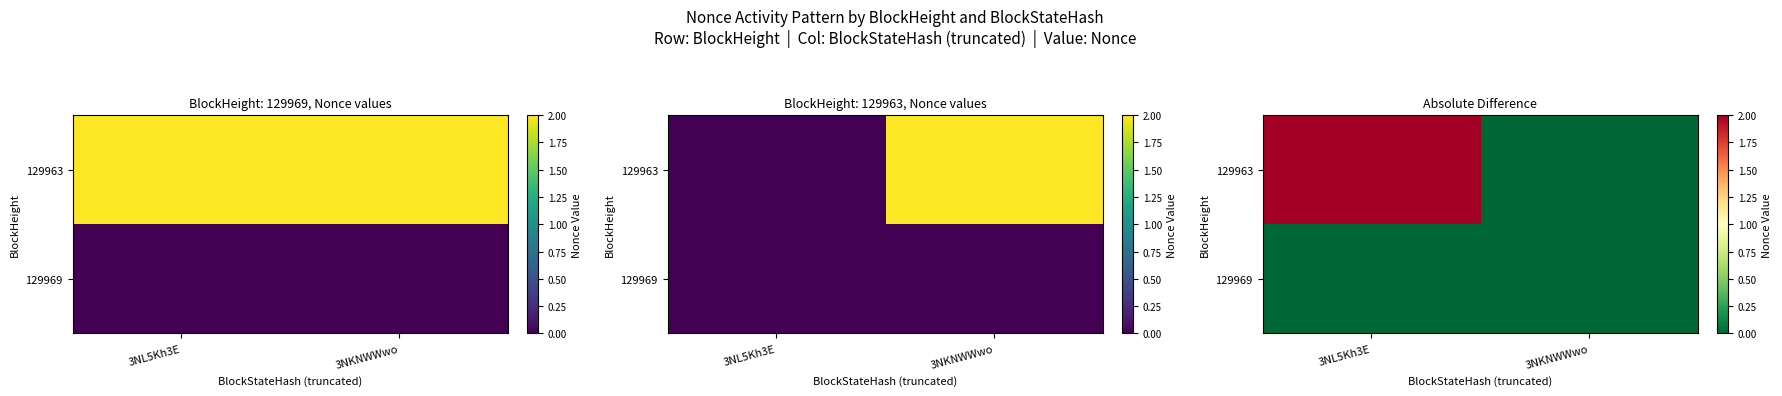

What is the sum of all 129963 values?

2